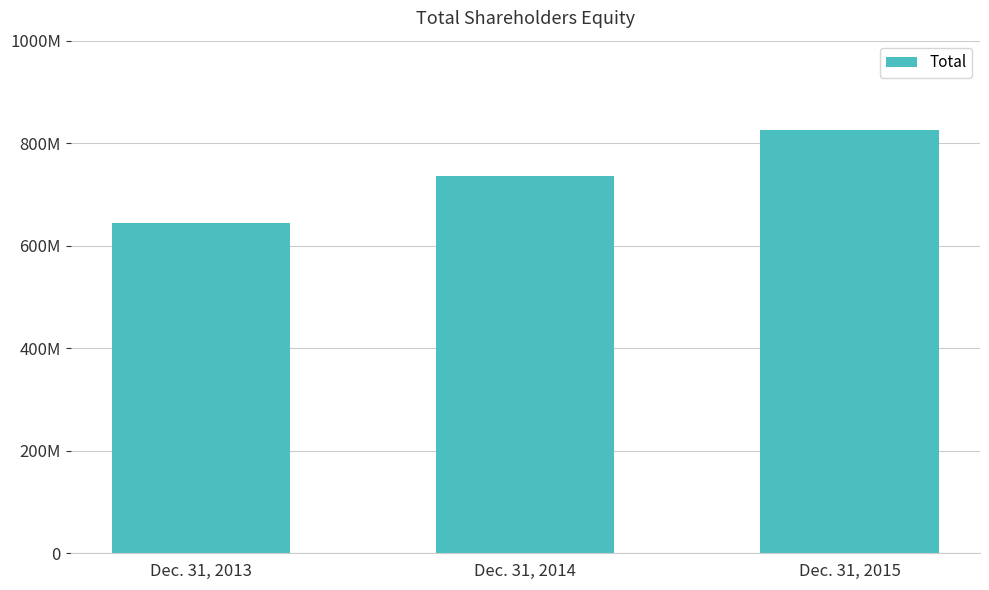

The value at Dec. 31, 2013 is 913300971. True or false?

False